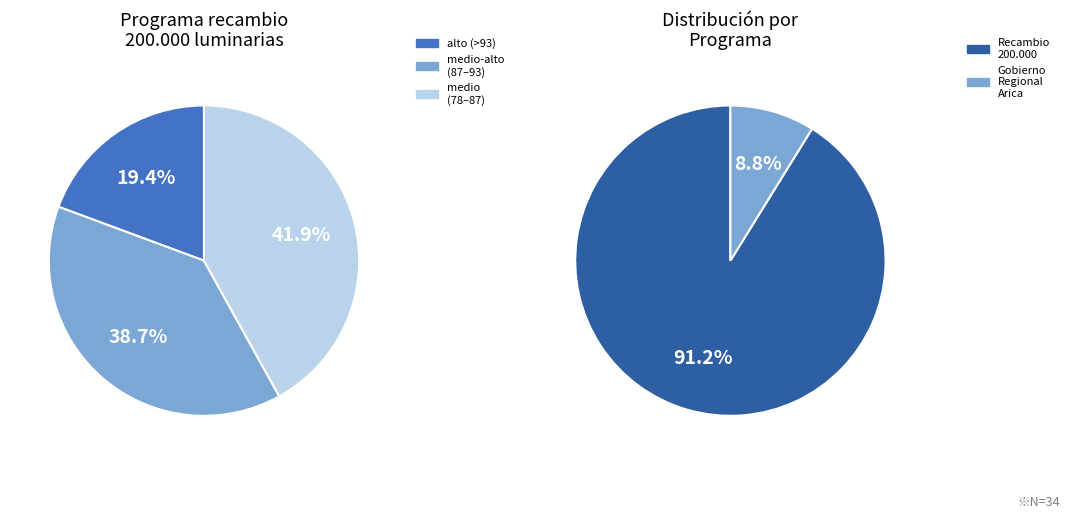

To the nearest percent, what portion does Programa recambio 200.000 luminarias represent?

91%